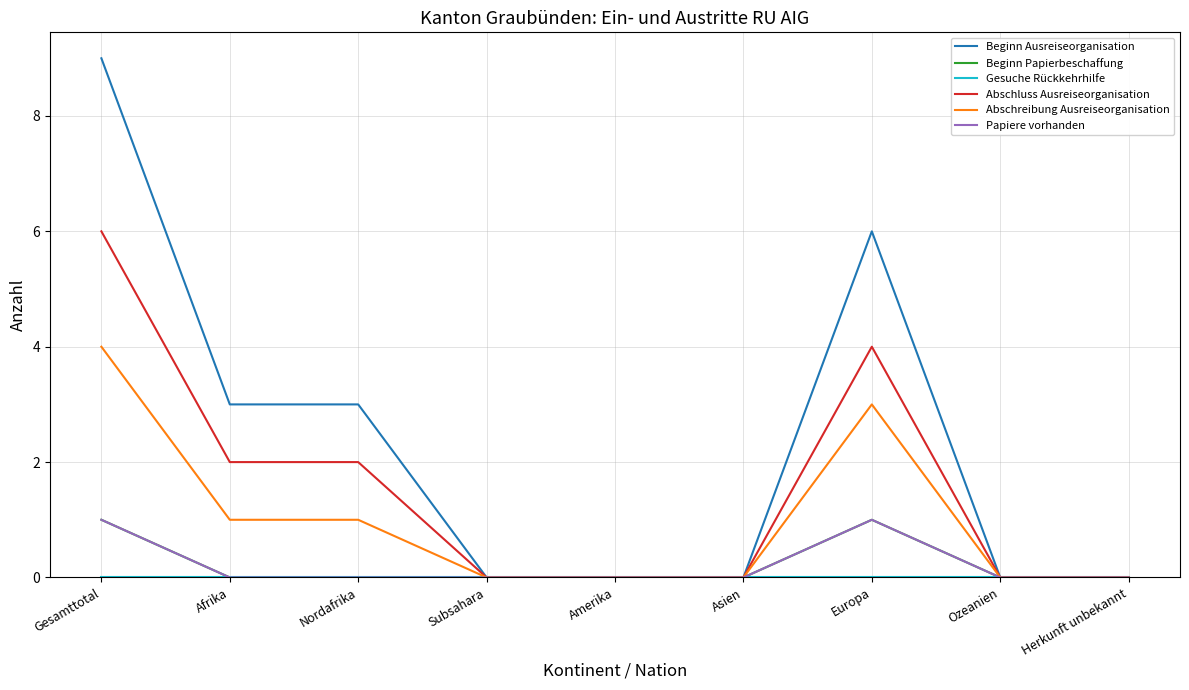

What is the value of the Beginn Ausreiseorganisation point at the 2nd from the left?

3